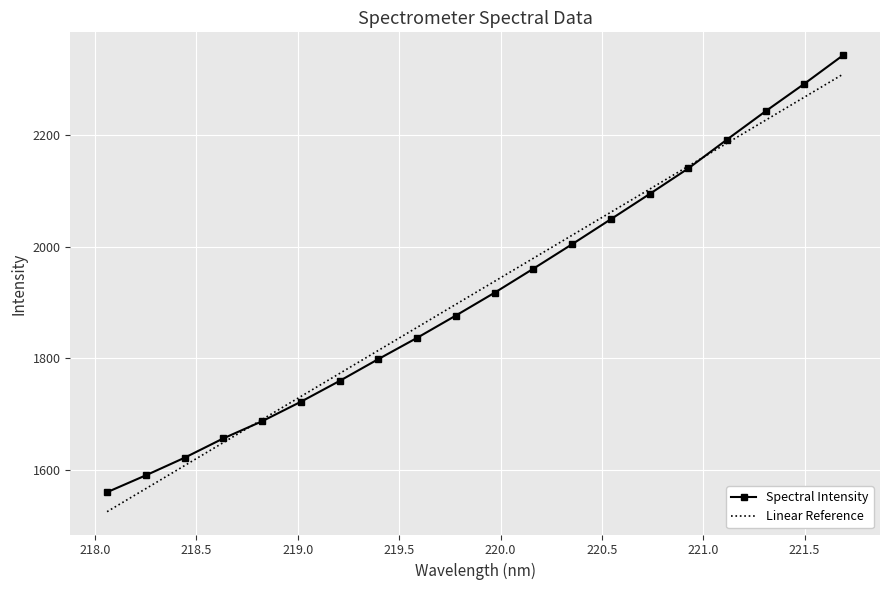

What is the greatest value displayed?

2343.5